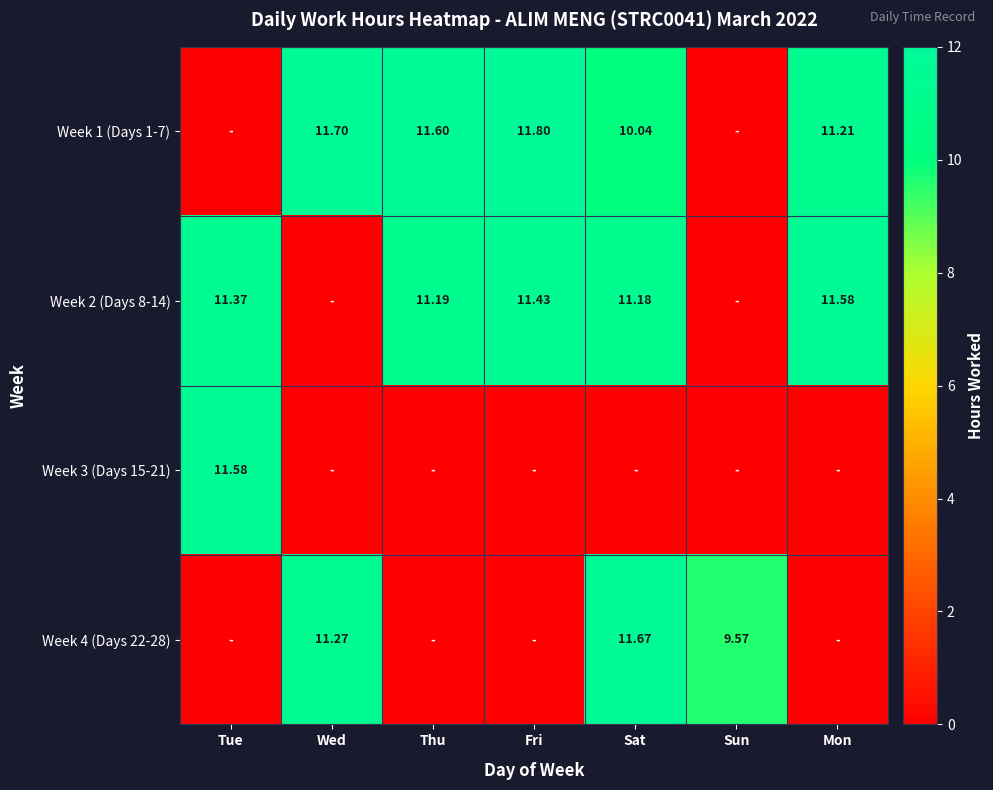

What is the difference between the maximum and second lowest values in the Week 4 (Days 22-28) series?

11.7